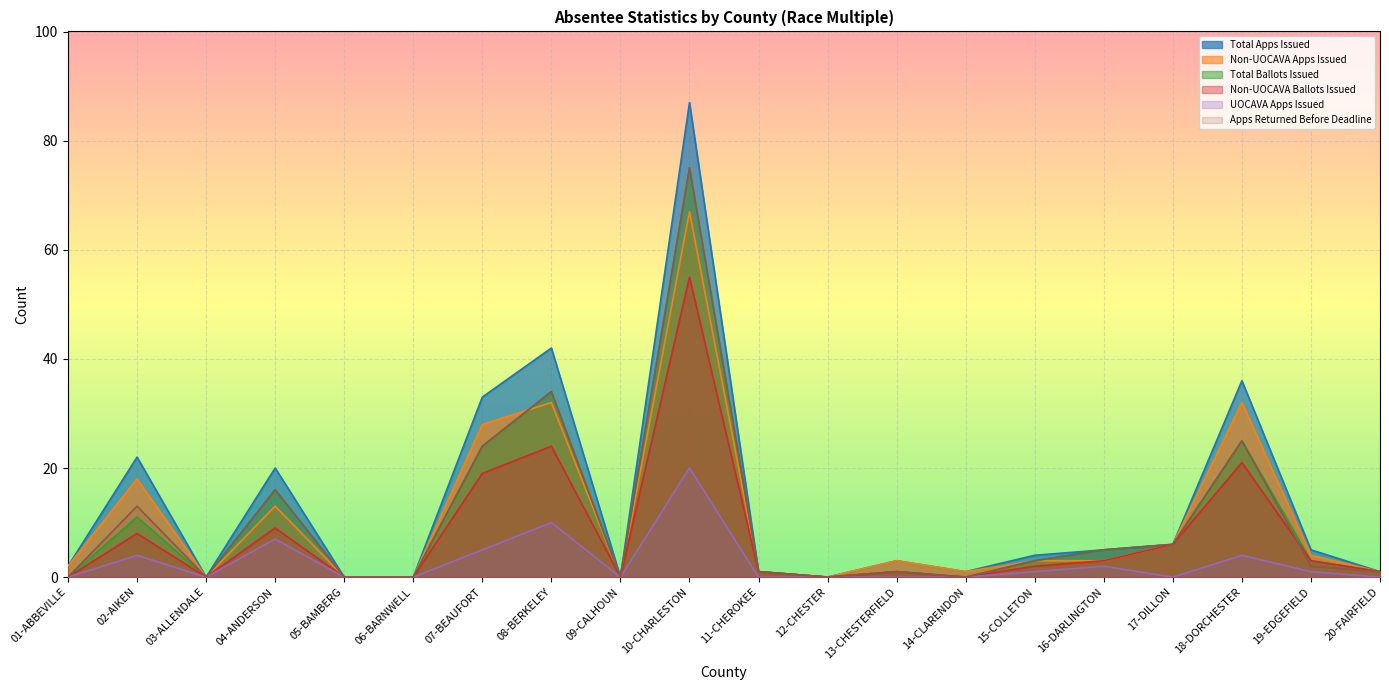

Which label corresponds to the largest value in the chart?

10-CHARLESTON